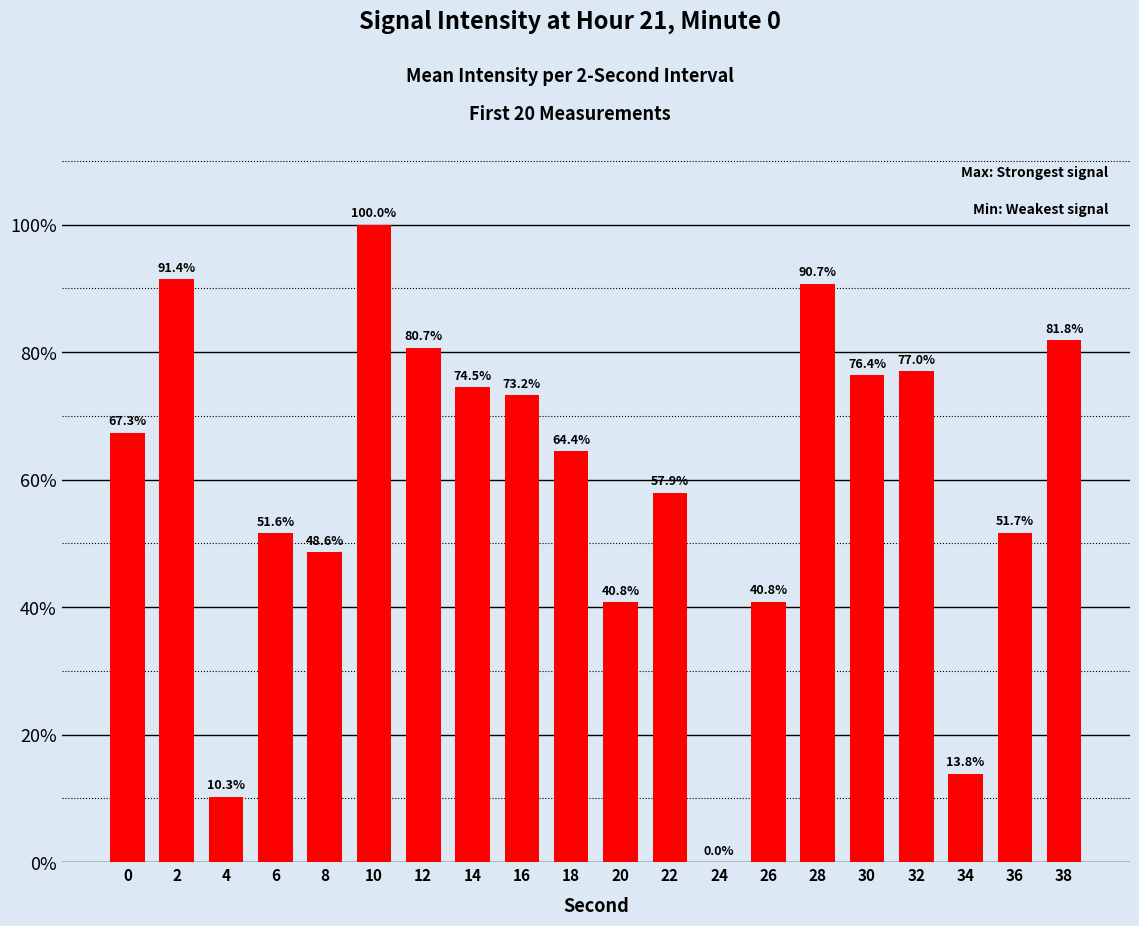

Which has a higher value, 28 or 18?

28